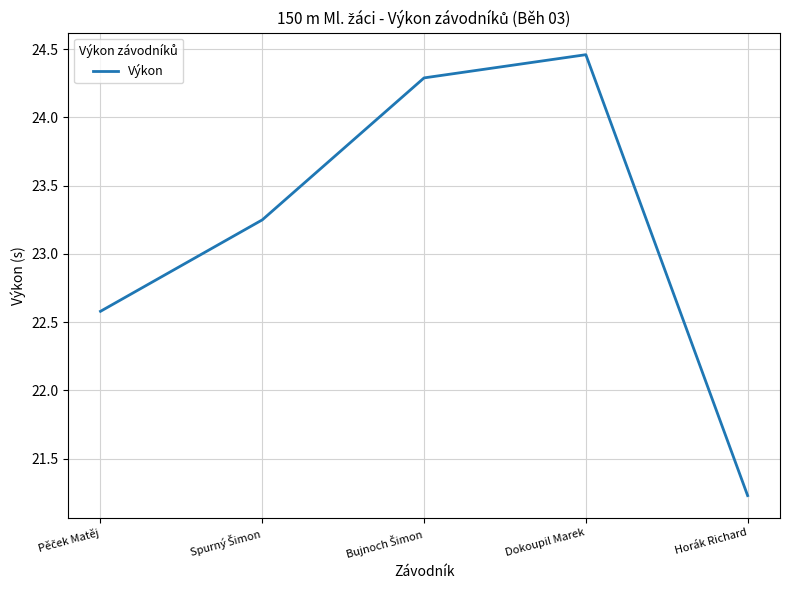

Which category has the highest value across all series?

Dokoupil Marek